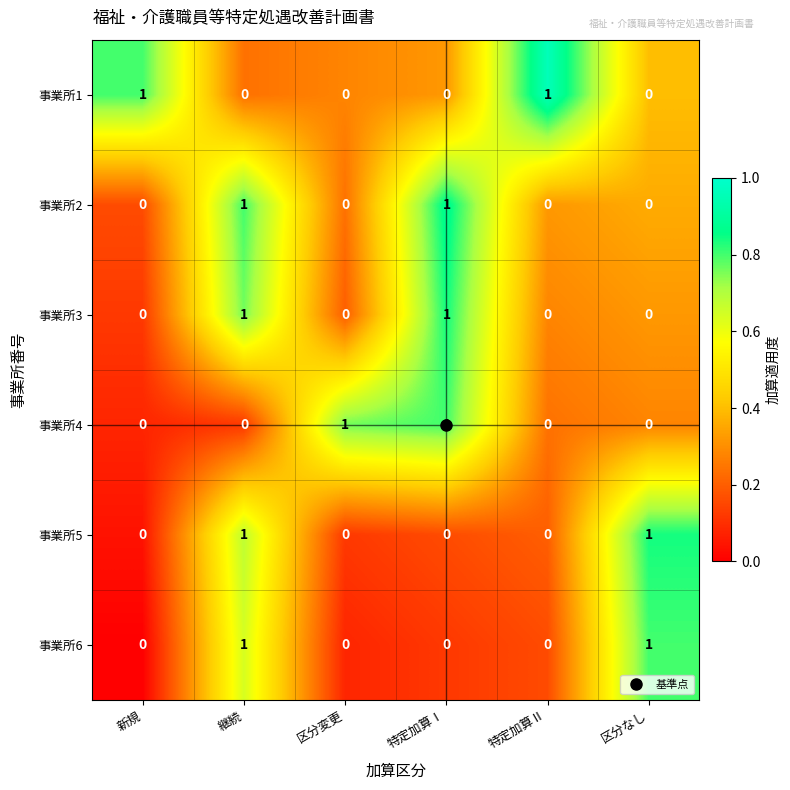

True or false: 事業所3 has a value of 1 at 継続.

True